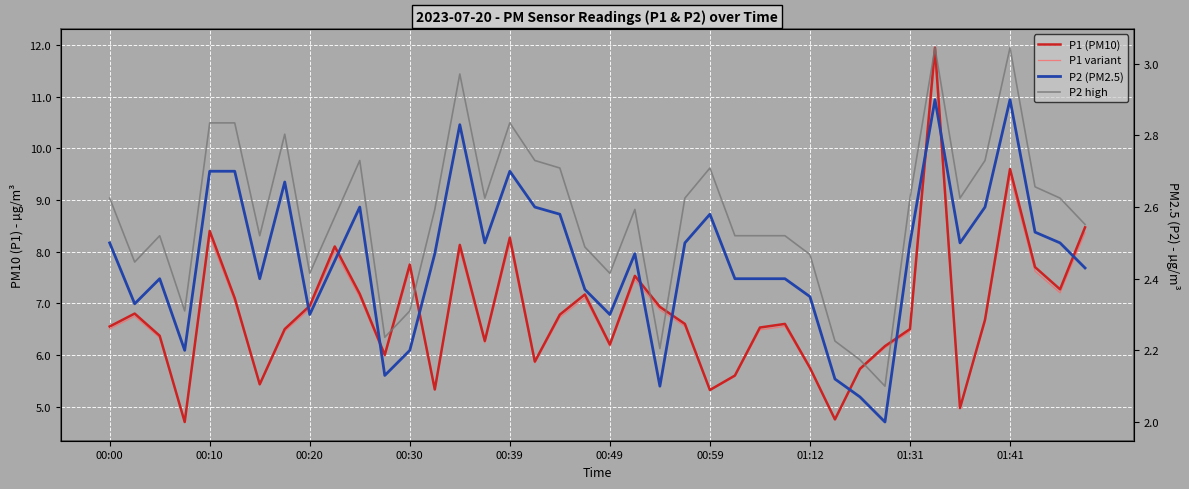

What is the average value of the P2 high series?

2.6